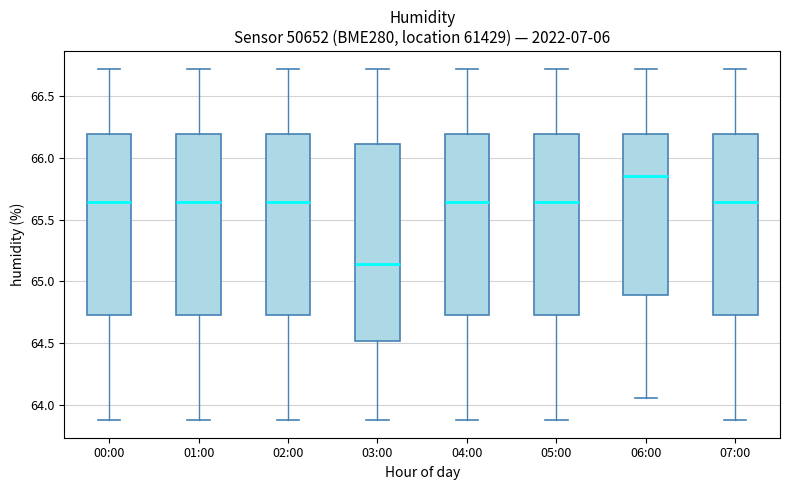

Where is the upper edge of the box for 01:00 on the y-axis? The values are not printed on the chart, so give them approximately, as read against the axis.

66.20